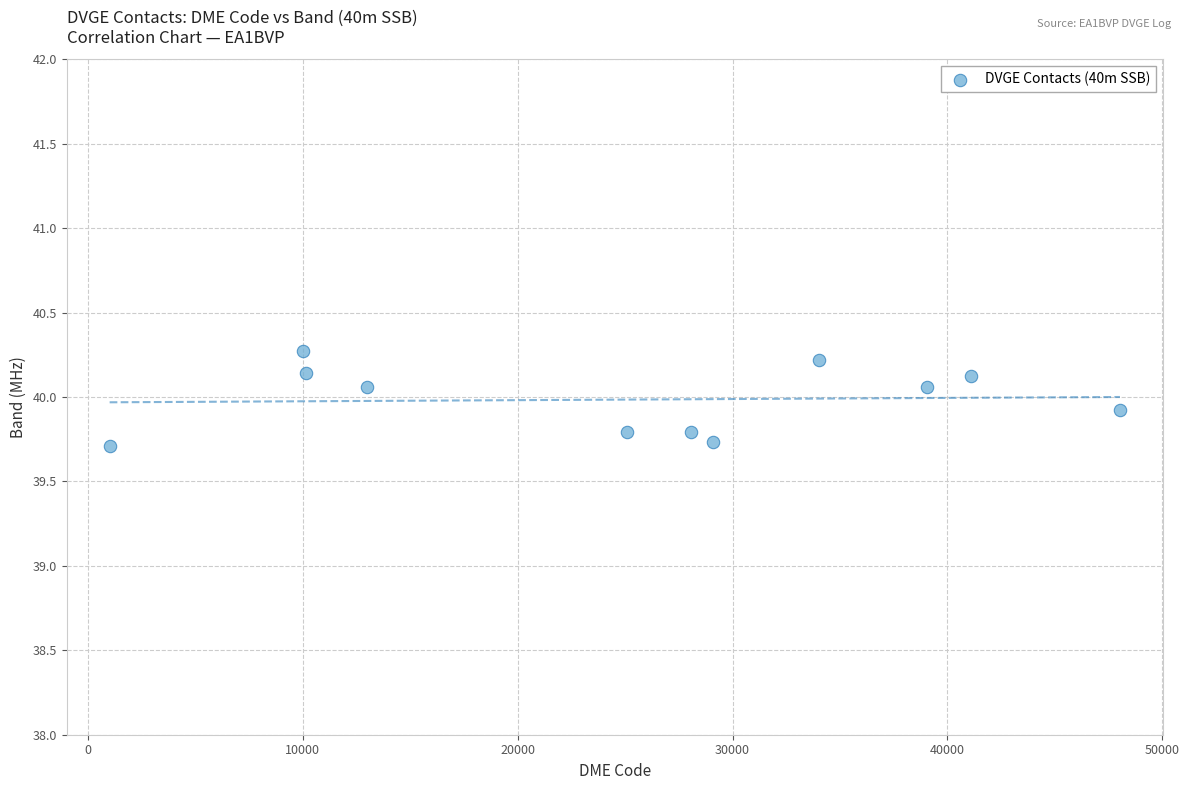

What is the average Y value?

40.0